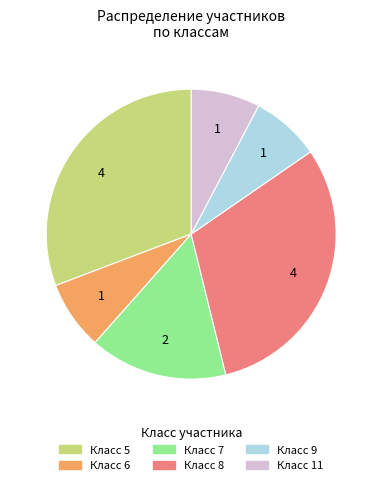

Does any single category account for the majority?

No